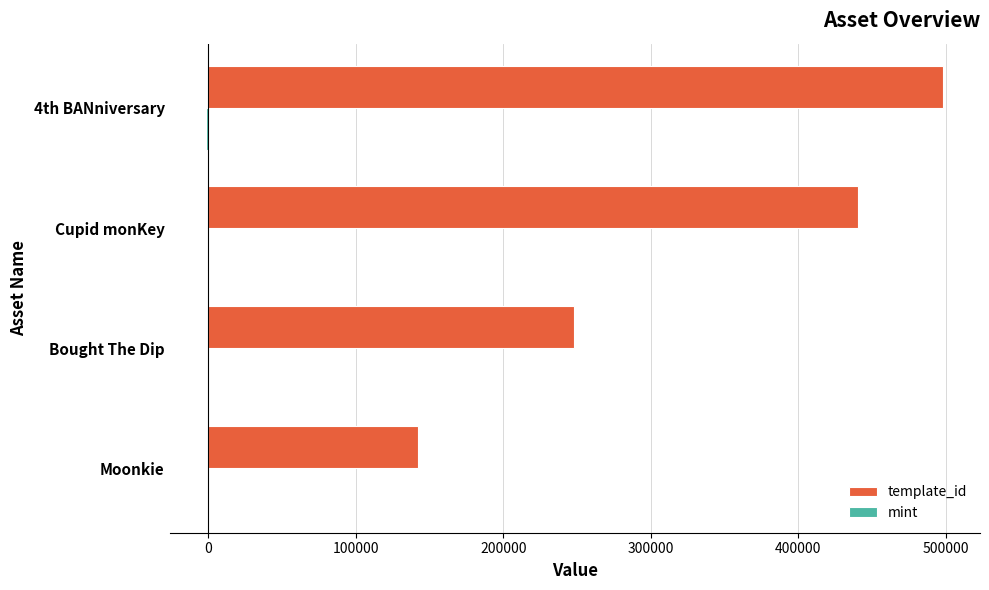

Which series changed the most between Bought The Dip and 4th BANniversary?

template_id